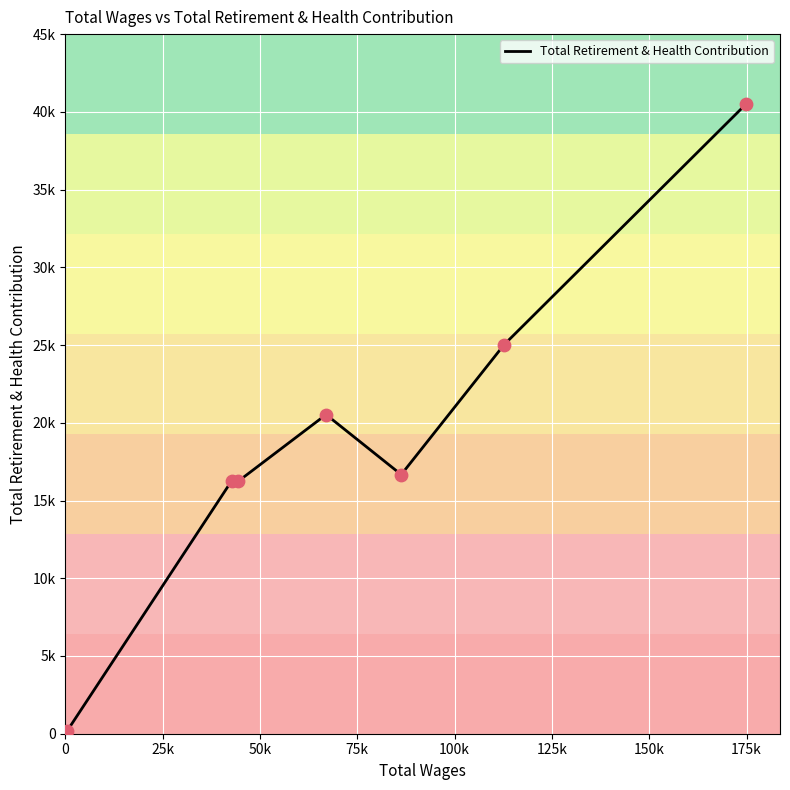

Does the chart have visible grid lines?

Yes